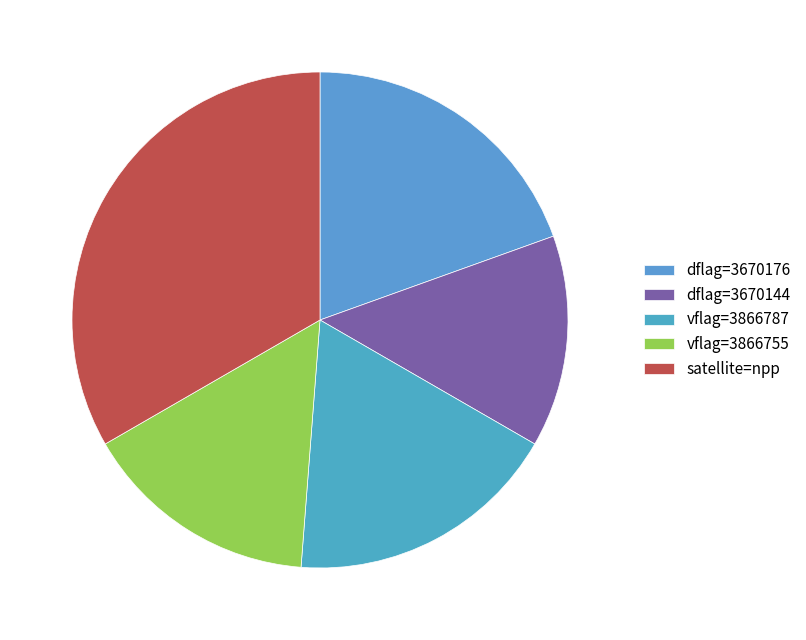

Rank the categories by value from highest to lowest.

satellite=npp, dflag=3670176, vflag=3866787, vflag=3866755, dflag=3670144